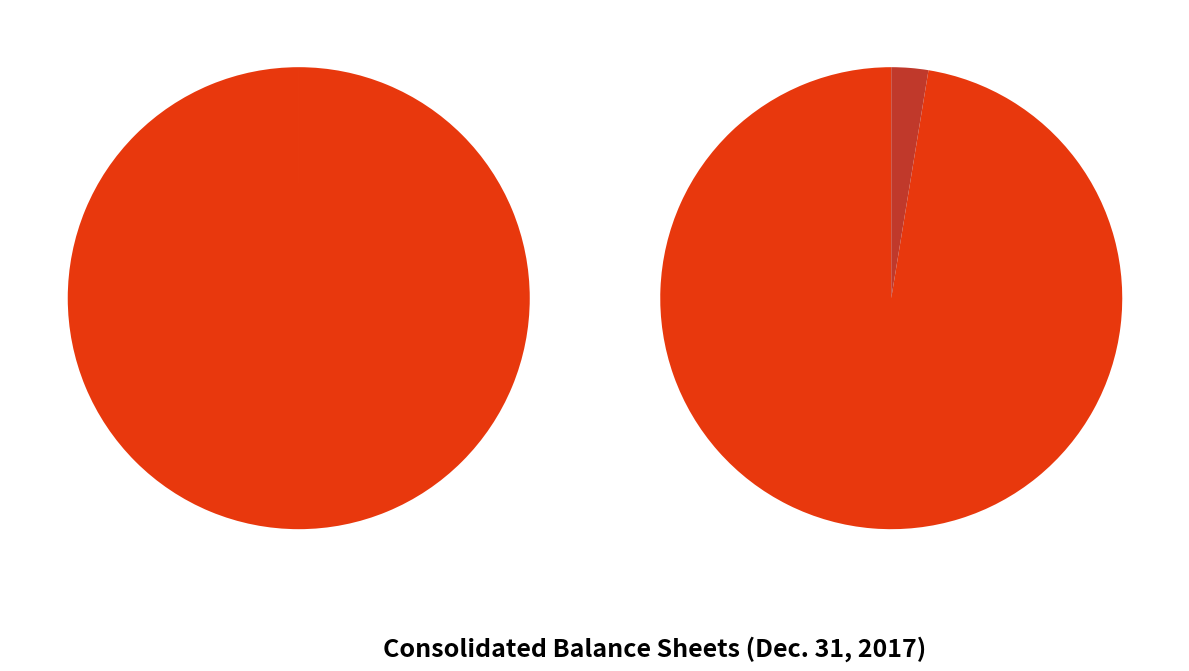

Rank the categories by value from lowest to highest.

Allowance for doubtful accounts, Treasury stock, shares at cost, Common stock, shares issued